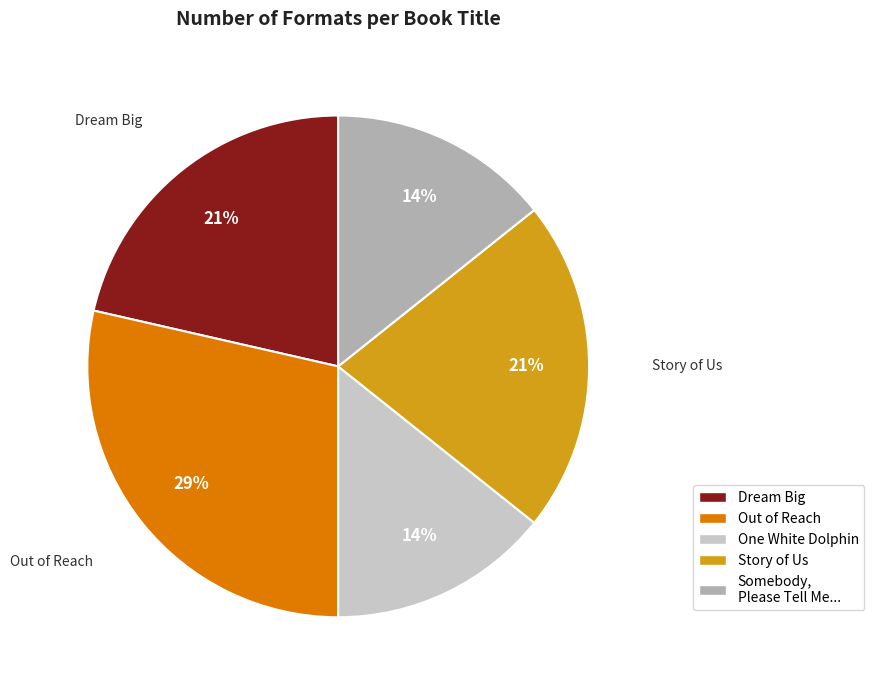

To the nearest percent, what is the average slice percentage?

20%